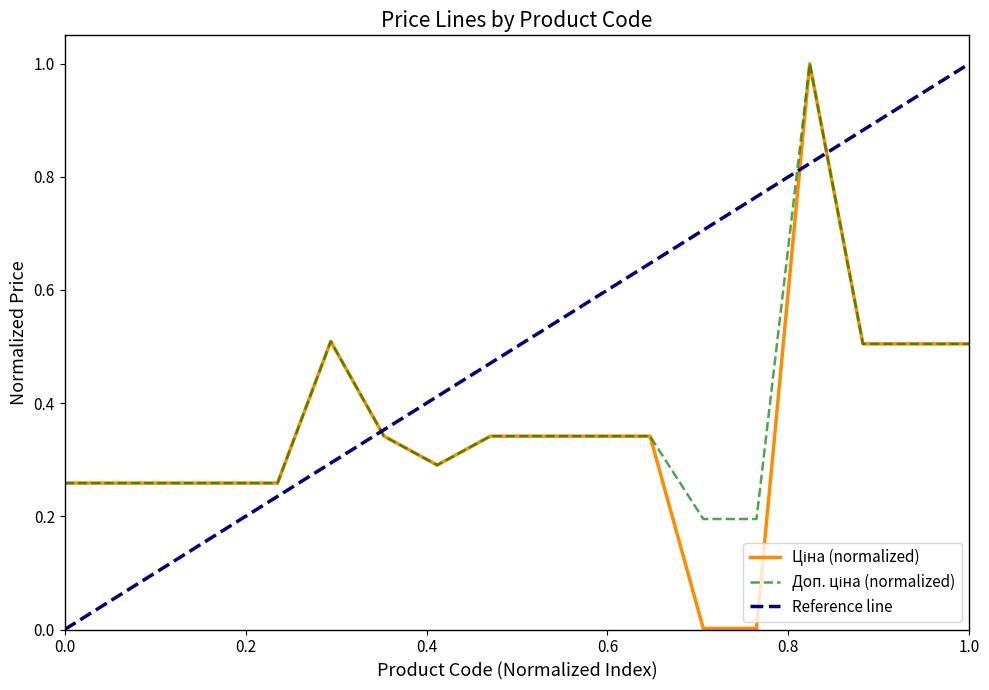

How many interior local valleys does the Доп. ціна series have?

1